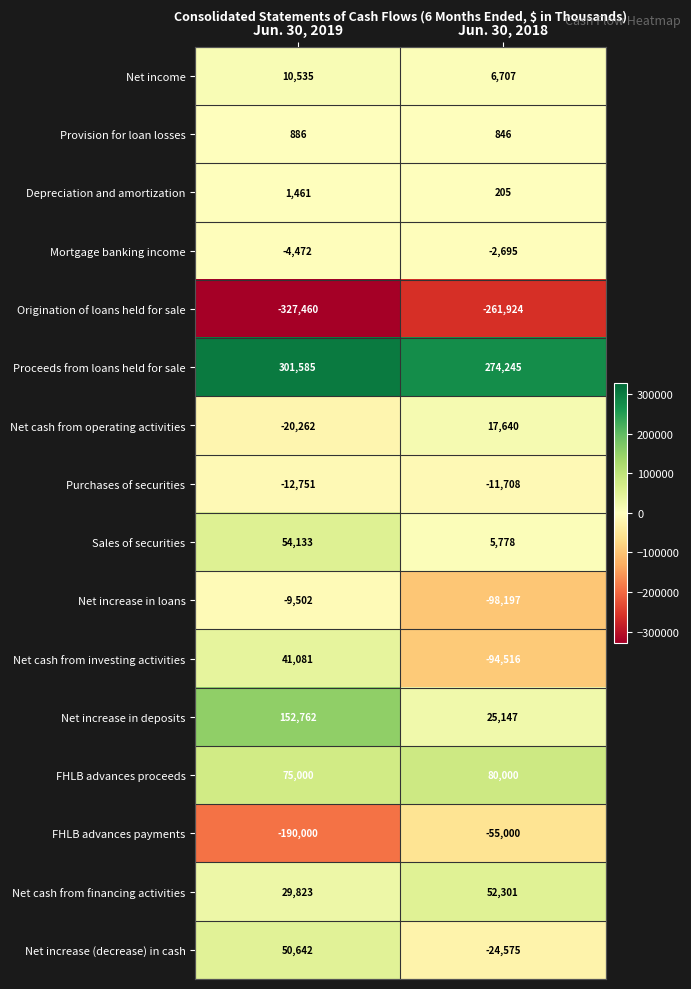

Is the value of Net cash from operating activities at Jun. 30, 2019 greater than the value of Sales of securities at Jun. 30, 2018?

No